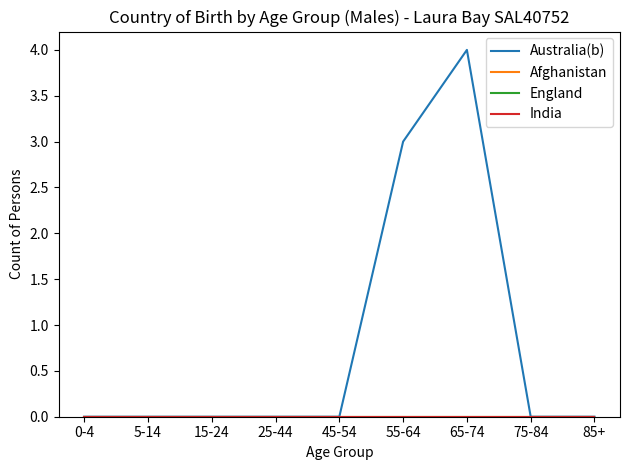

The England series shows 0 at 5-14. True or false?

True